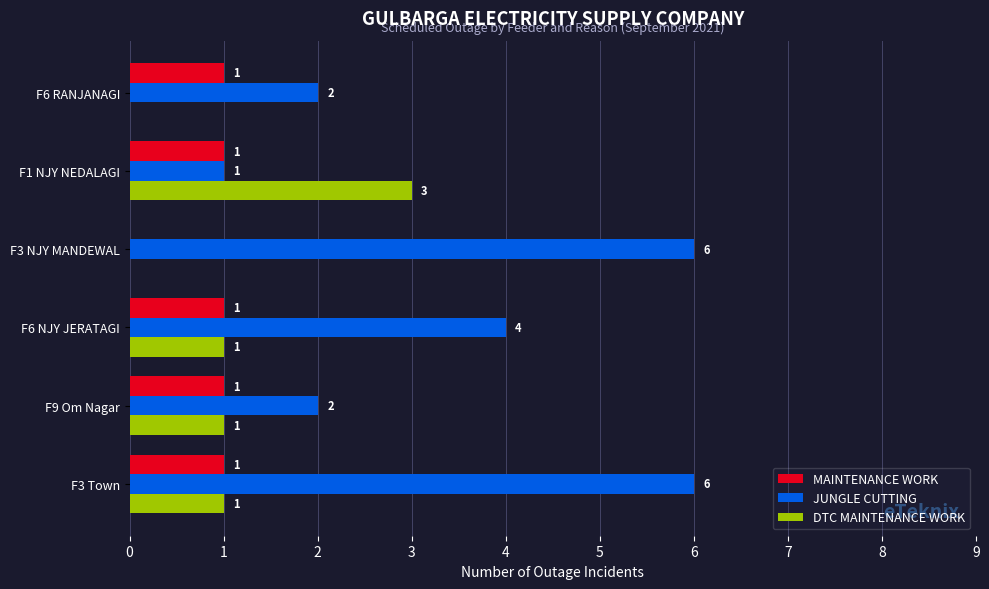

The MAINTENANCE WORK series shows 0 at F3 NJY MANDEWAL. True or false?

True